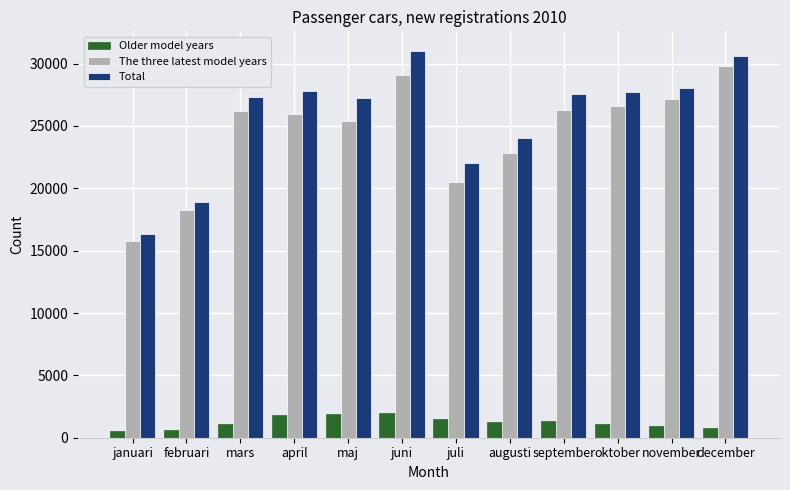

Which series has the largest total across all categories?

Total